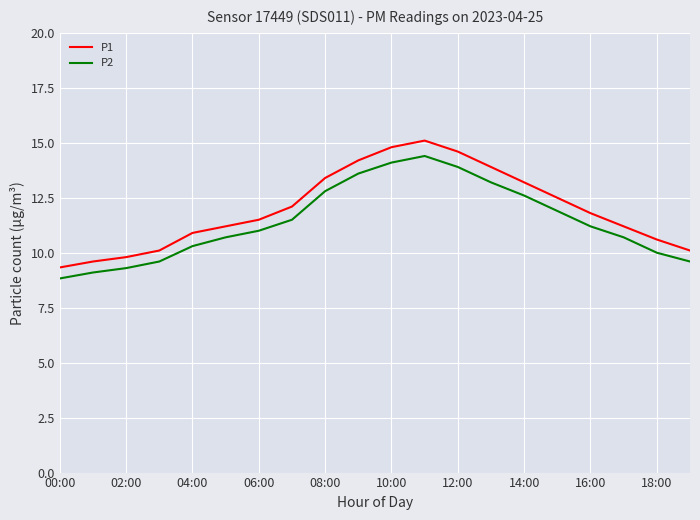

What is the difference between the maximum and minimum values in the P1 series?

5.8